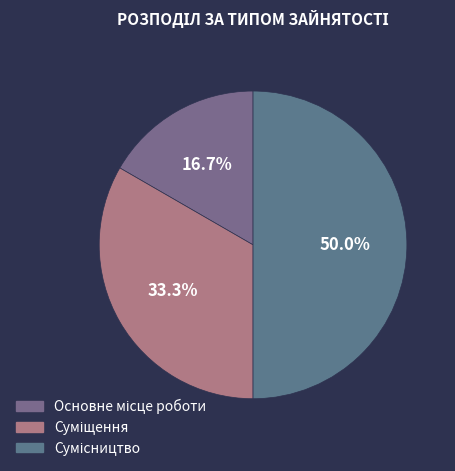

How many slices are in this pie chart?

3